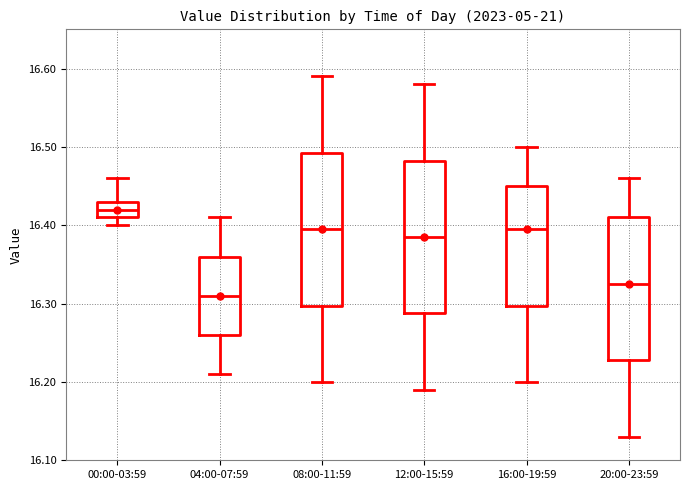

Which box's median line is the highest?

00:00-03:59